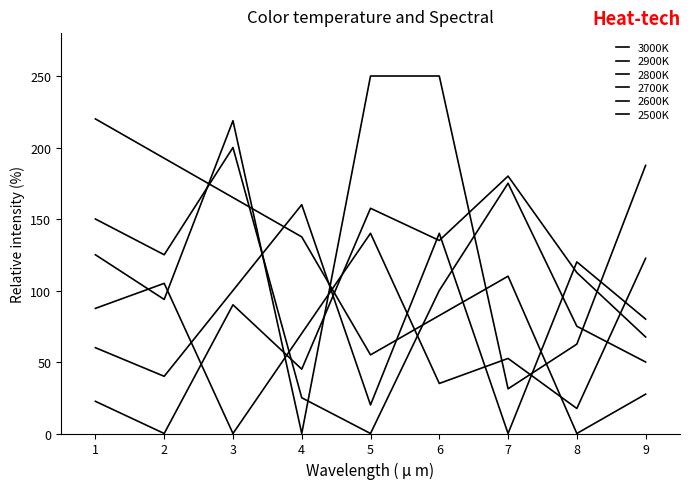

Is it true that 2500K equals 52.5 at 7?

True